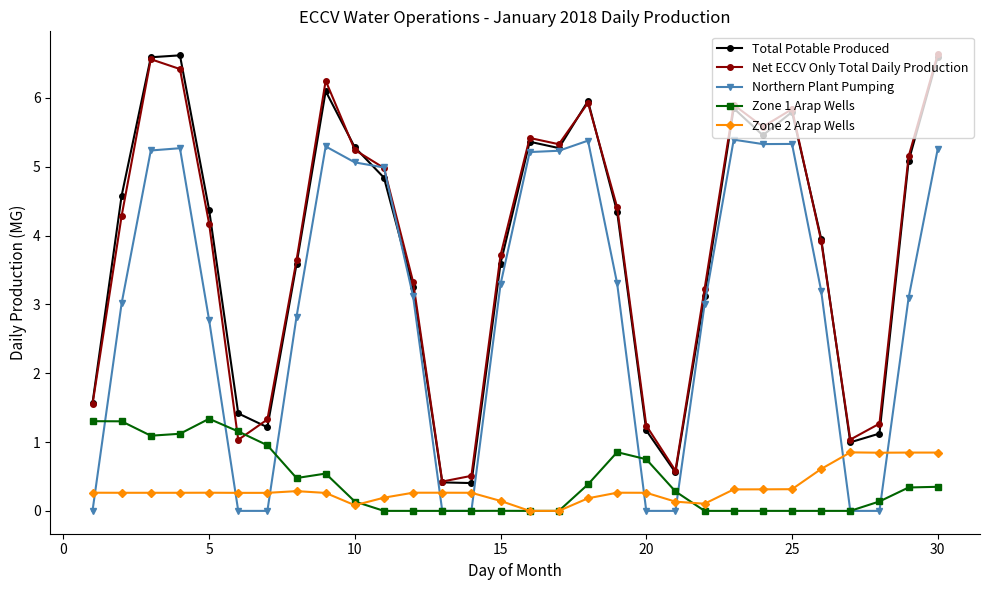

What is the maximum value for Total Potable Produced?

6.6